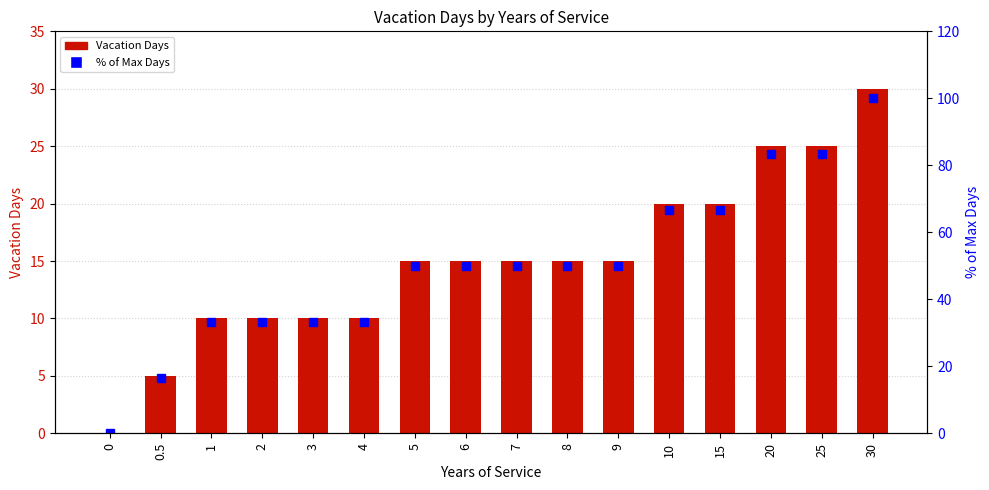

Are the bars grouped side by side (vs. stacked)?

Yes